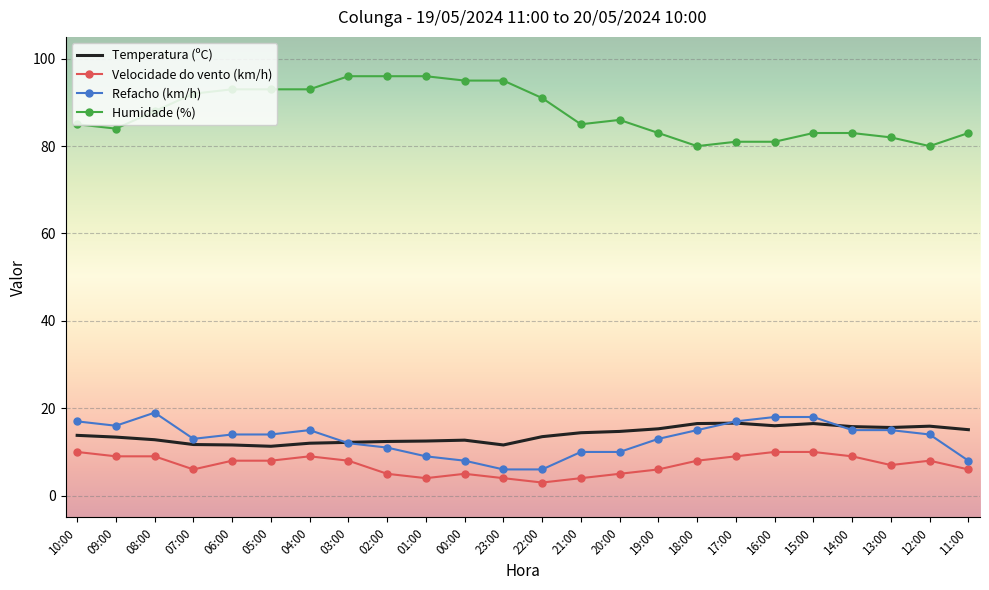

True or false: Temperatura (ºC) and Humidade (%) cross at least once.

False